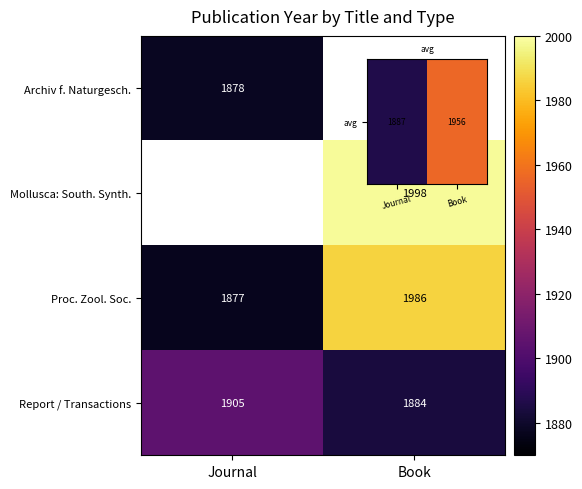

The value of Mollusca: South. Synth. at Book is 3585.8. True or false?

False